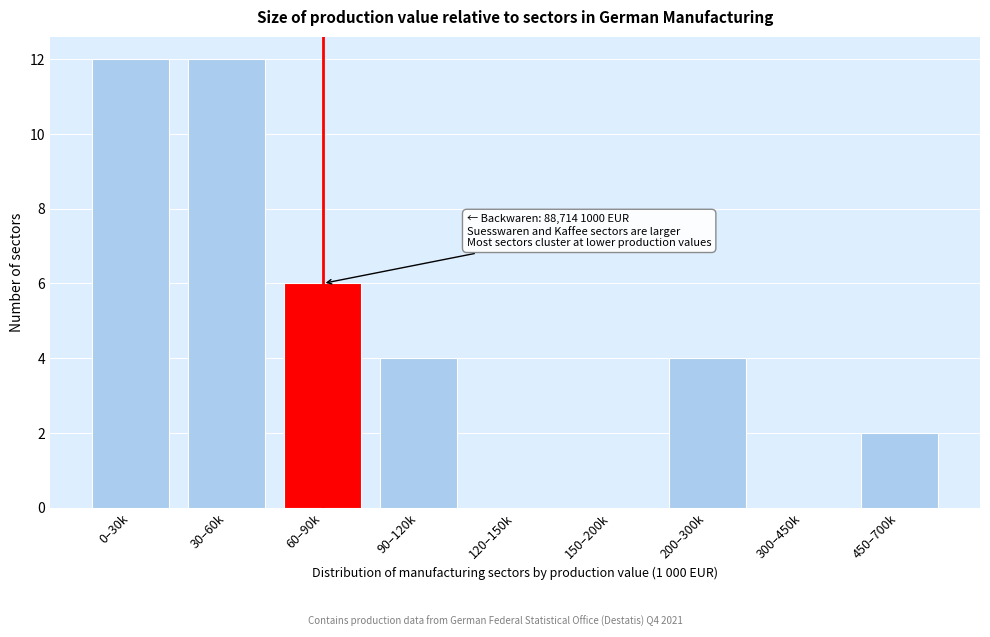

Reading left to right, transcribe all the data shown in this chart.

0–30k=12	30–60k=12	60–90k=6	90–120k=4	120–150k=0	150–200k=0	200–300k=4	300–450k=0	450–700k=2